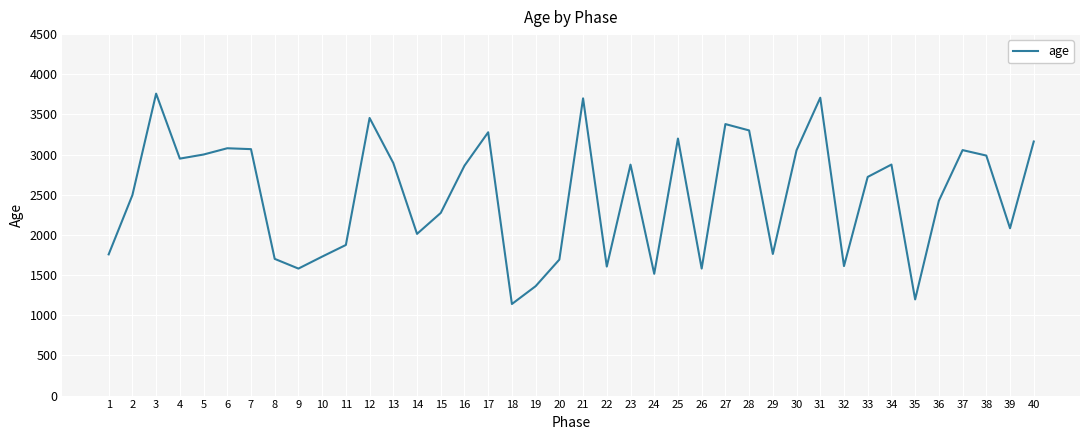

Which label corresponds to the largest value in the chart?

3